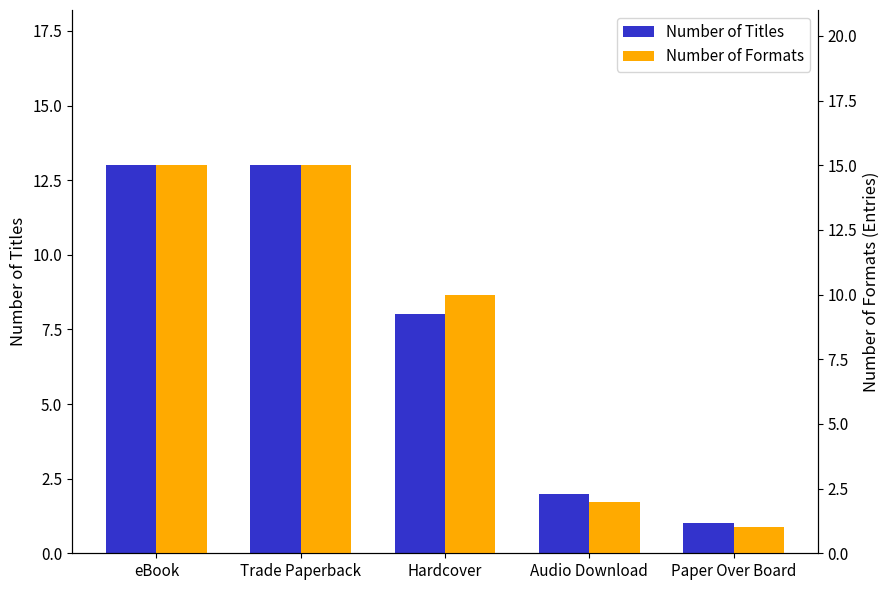

Where does the Number of Formats series first go above 10?

eBook